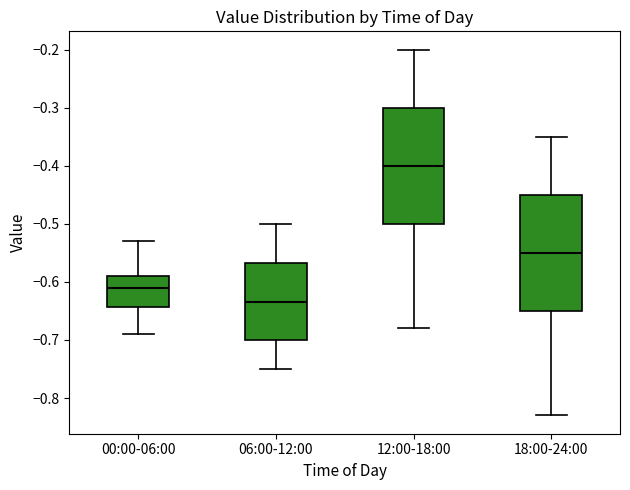

Reading left to right, transcribe this box plot: for each box, give where its median line is, the range the box spans, and where its two whiskers end, as read against the y-axis. The values are not printed on the chart, so give them approximately, as read against the axis.

00:00-06:00: median -0.61, box -0.64 to -0.59, whiskers -0.69 to -0.53
06:00-12:00: median -0.63, box -0.70 to -0.57, whiskers -0.75 to -0.50
12:00-18:00: median -0.40, box -0.50 to -0.30, whiskers -0.68 to -0.20
18:00-24:00: median -0.55, box -0.65 to -0.45, whiskers -0.83 to -0.35